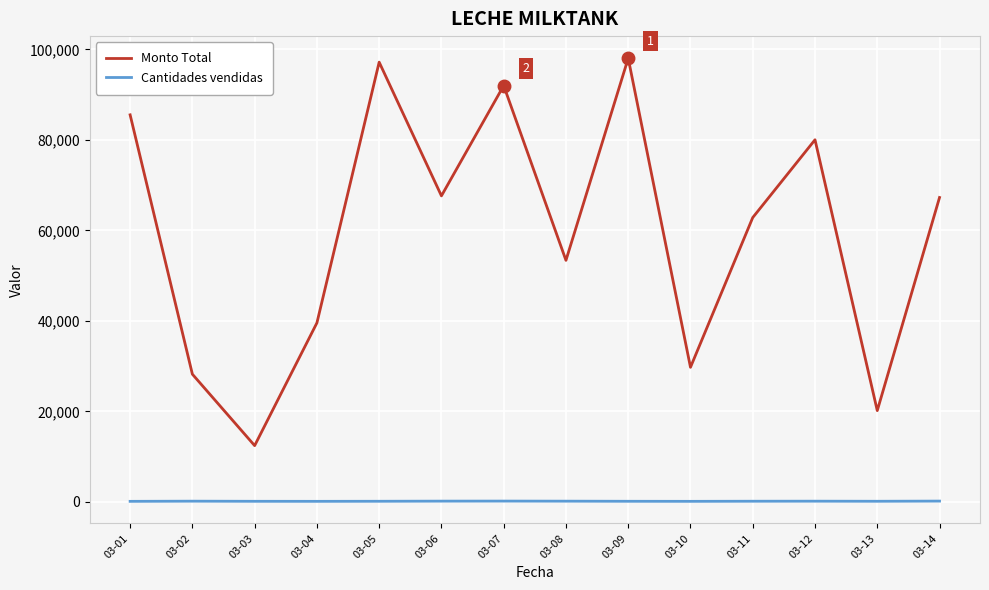

True or false: Cantidades vendidas has a value of 150 at 03-02.

True